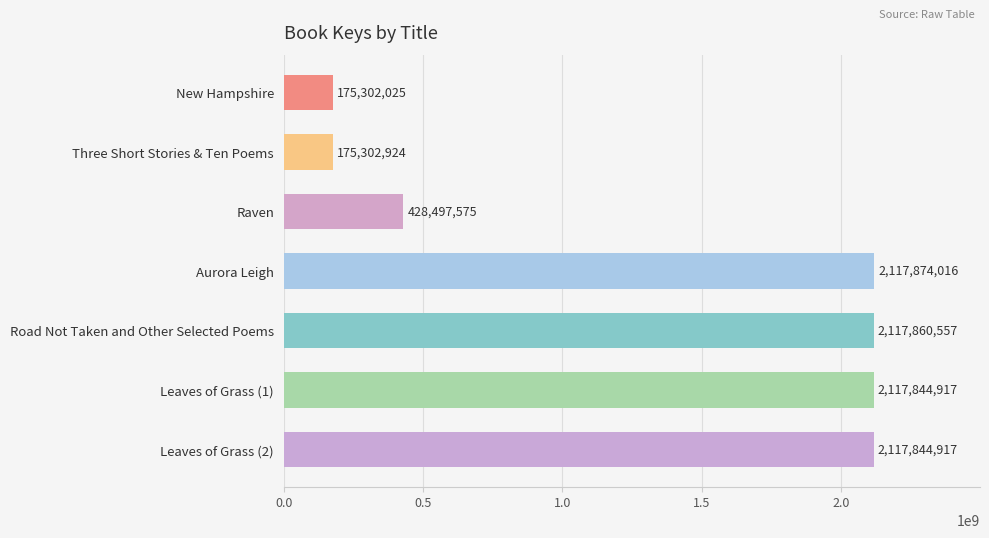

What is the average value?

1321503847